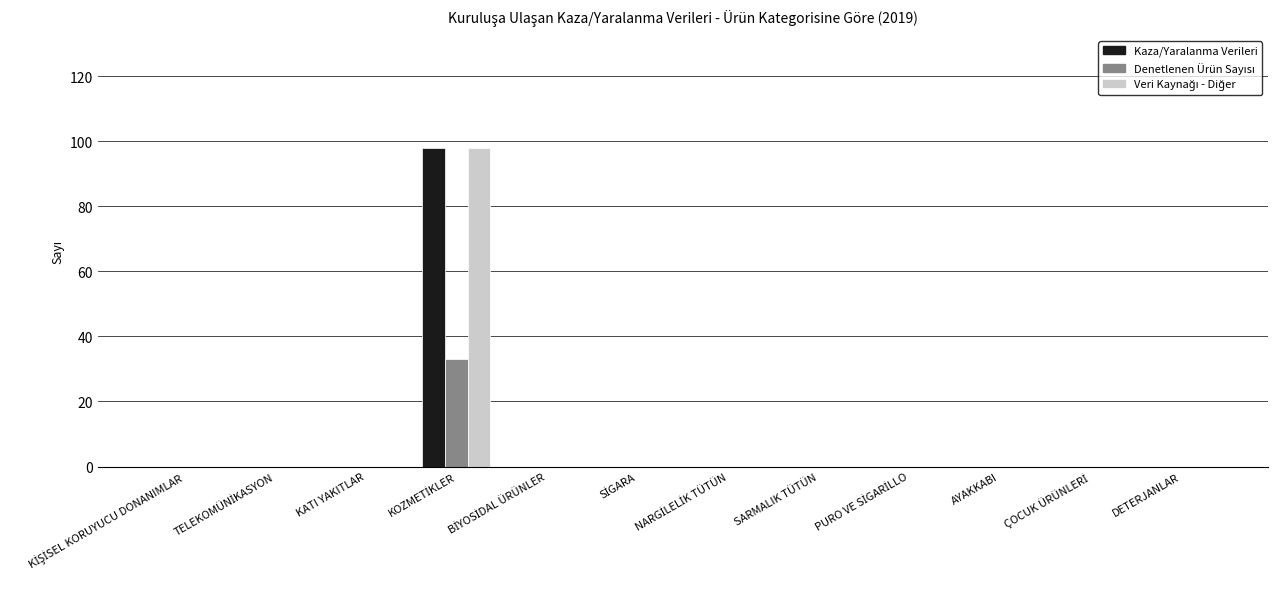

What is the maximum value shown in the chart?

98